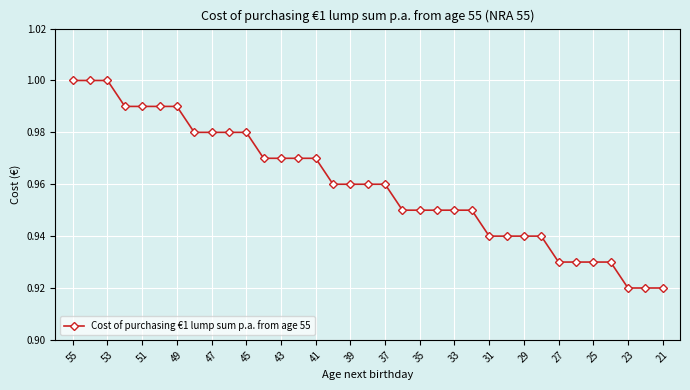

What is the sum of all values?

33.6